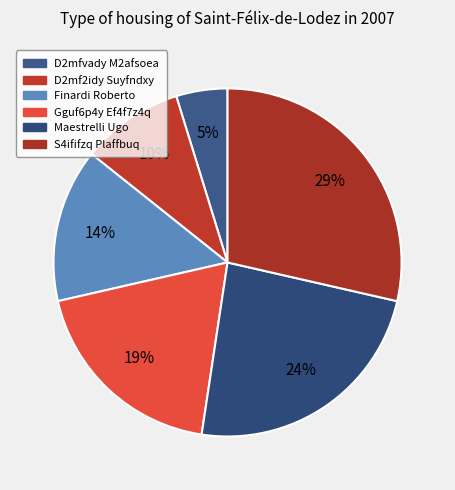

To the nearest percent, what percentage of the pie is Finardi Roberto?

14%